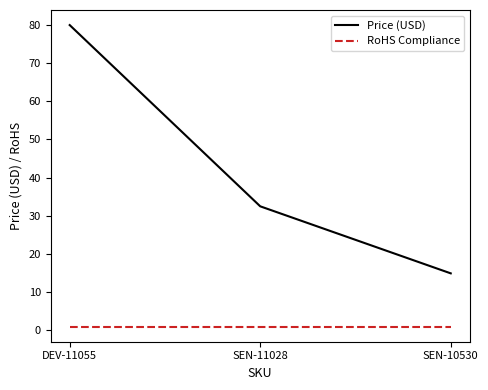

Which series has the largest range (max minus min)?

Price (USD)